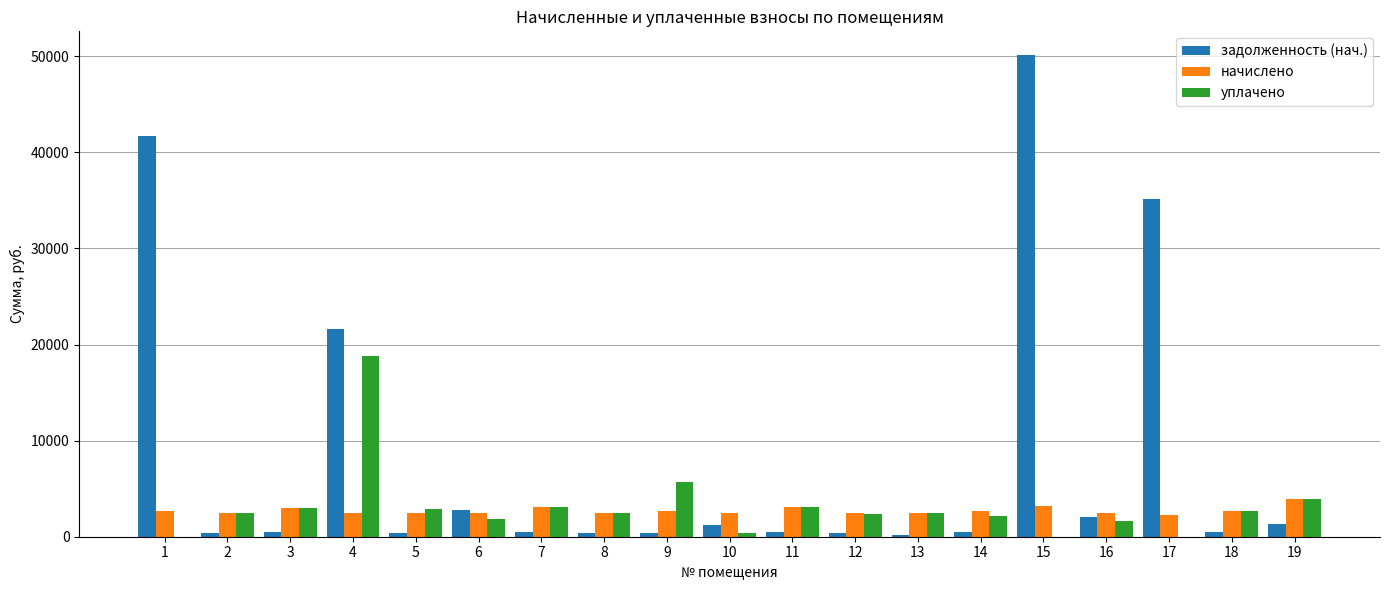

Are the bars horizontal?

No